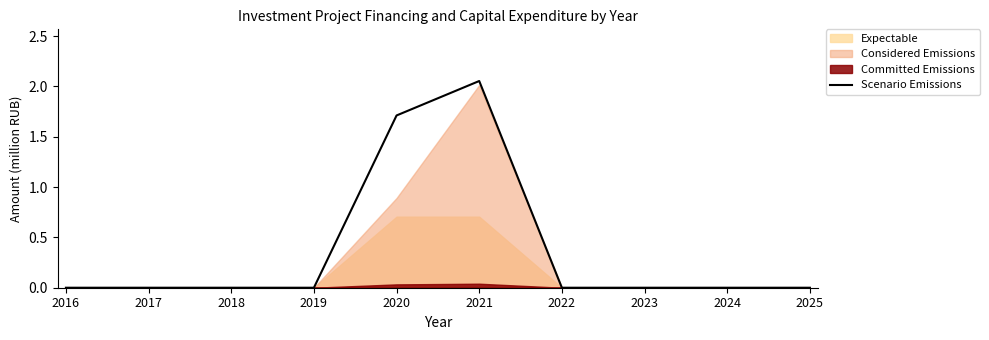

How many points are higher than both their immediate neighbors (excluding endpoints)?

1